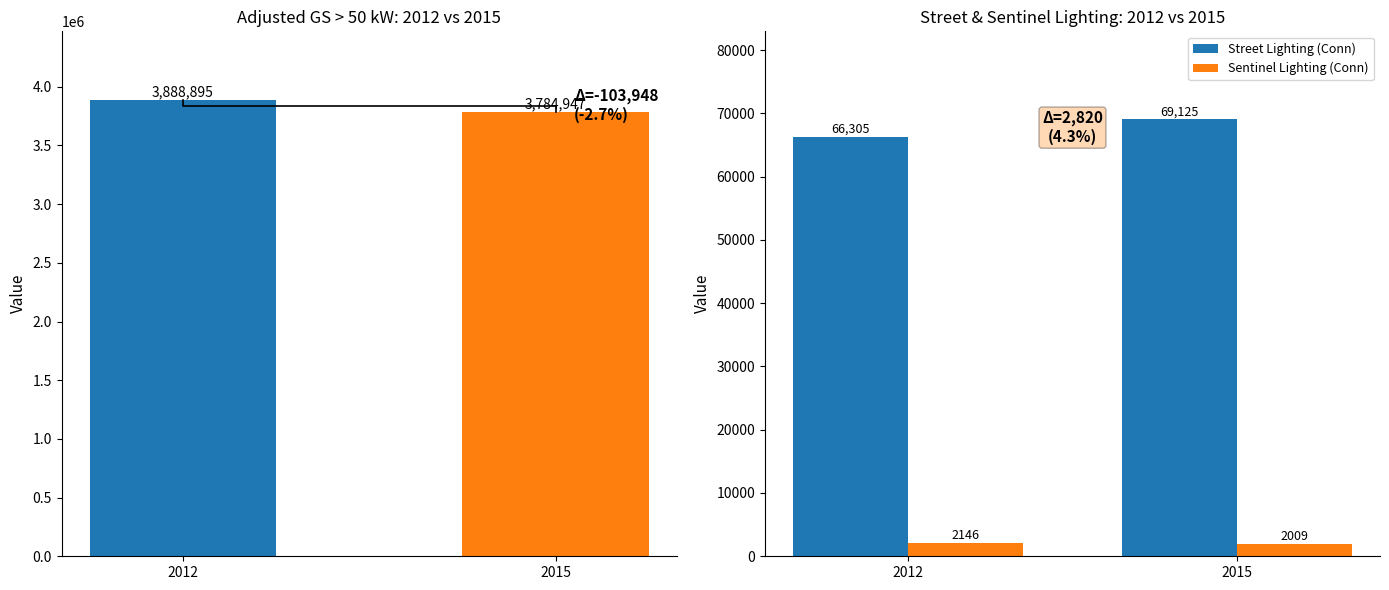

Which series has the largest range (max minus min)?

Adjusted General Service > 50 kW